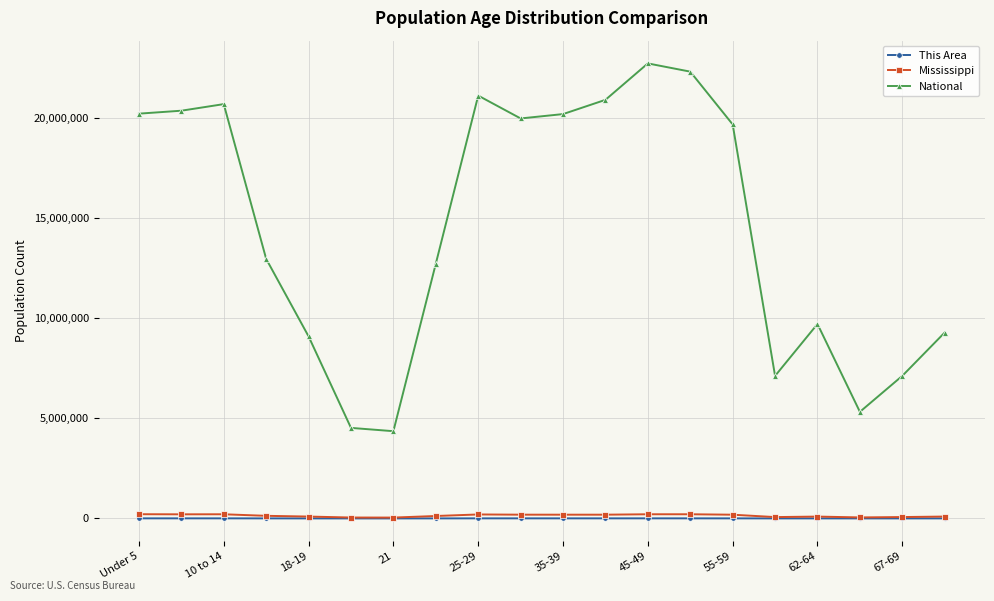

List the series in order of their peak value, highest first.

National, Mississippi, This Area